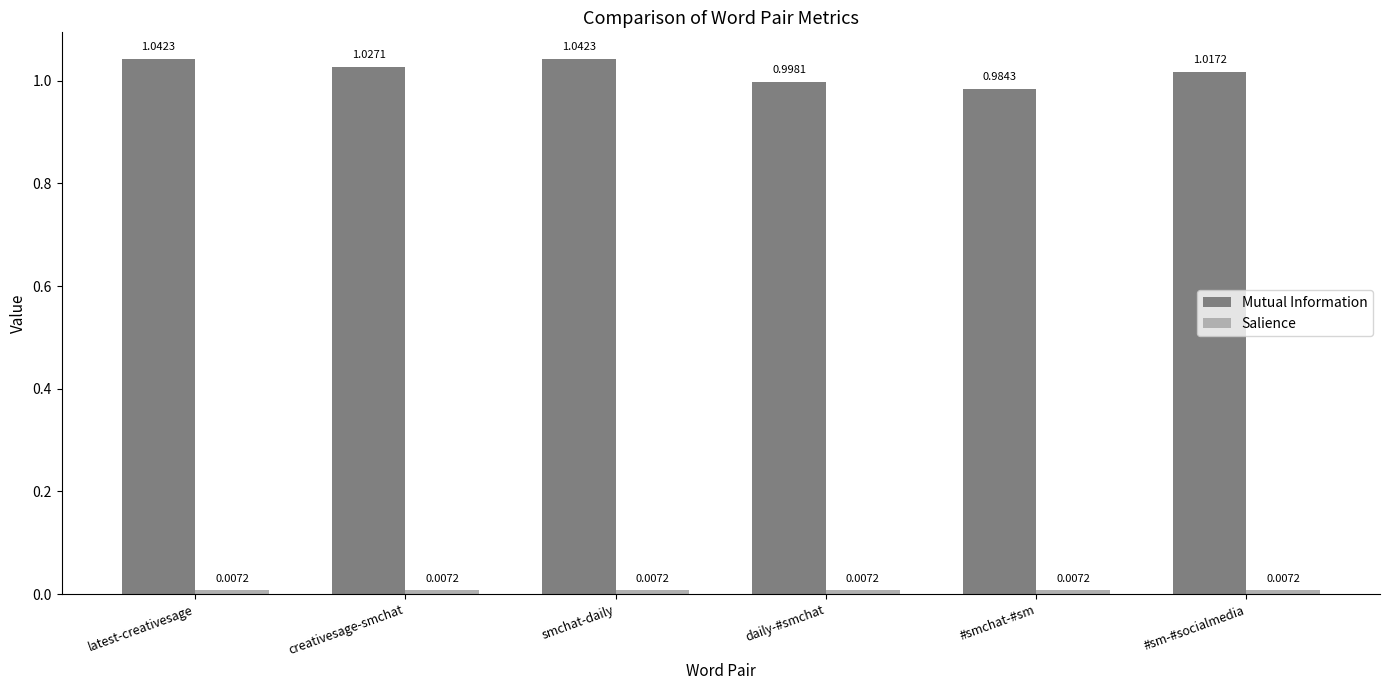

Which series changed the most between creativesage-smchat and daily-#smchat?

Mutual Information